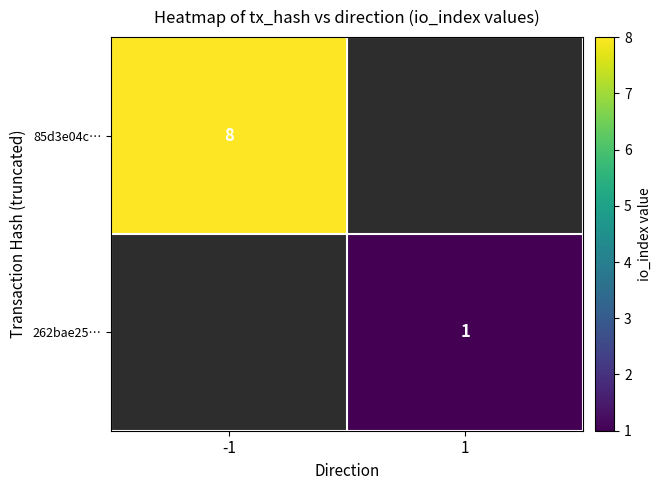

True or false: 262bae25… has a value of 1 at 1.

True